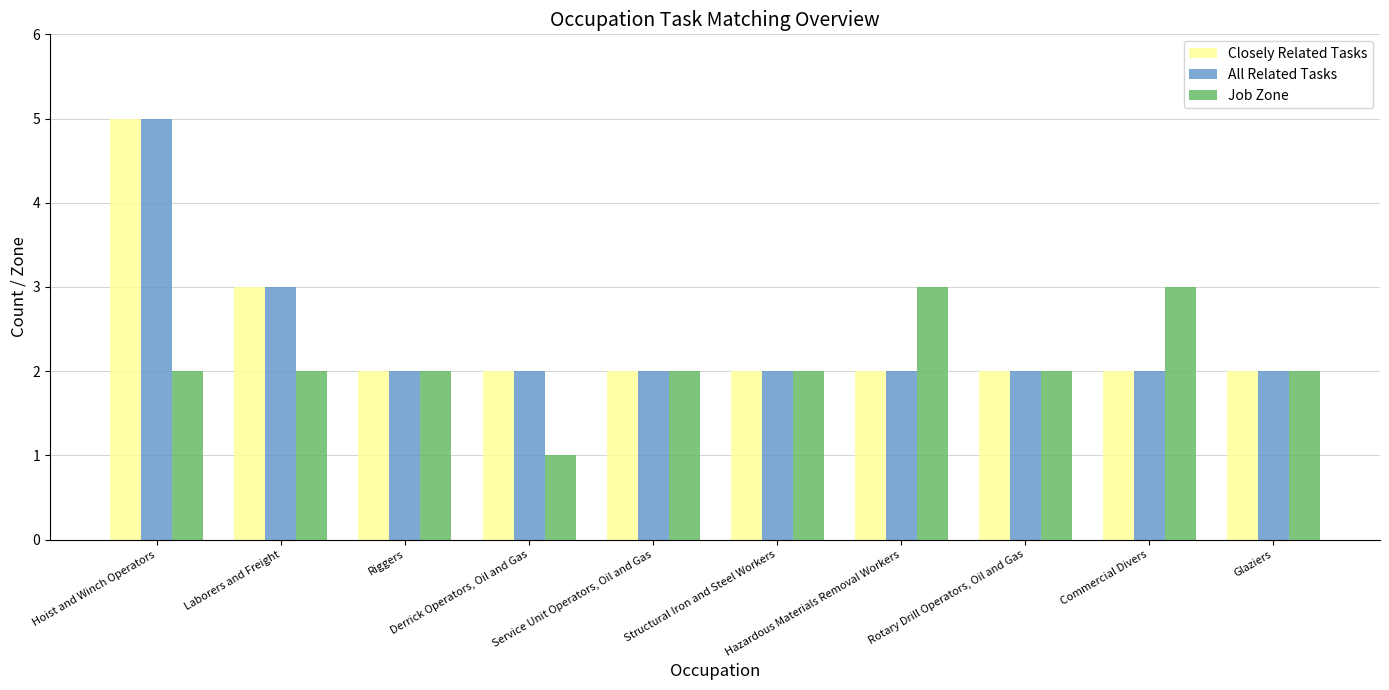

Reading left to right, what are all the values shown in this chart?

Closely Related Tasks: Hoist and Winch Operators=5	Laborers and Freight=3	Riggers=2	Derrick Operators, Oil and Gas=2	Service Unit Operators, Oil and Gas=2	Structural Iron and Steel Workers=2	Hazardous Materials Removal Workers=2	Rotary Drill Operators, Oil and Gas=2	Commercial Divers=2	Glaziers=2
All Related Tasks: Hoist and Winch Operators=5	Laborers and Freight=3	Riggers=2	Derrick Operators, Oil and Gas=2	Service Unit Operators, Oil and Gas=2	Structural Iron and Steel Workers=2	Hazardous Materials Removal Workers=2	Rotary Drill Operators, Oil and Gas=2	Commercial Divers=2	Glaziers=2
Job Zone: Hoist and Winch Operators=2	Laborers and Freight=2	Riggers=2	Derrick Operators, Oil and Gas=1	Service Unit Operators, Oil and Gas=2	Structural Iron and Steel Workers=2	Hazardous Materials Removal Workers=3	Rotary Drill Operators, Oil and Gas=2	Commercial Divers=3	Glaziers=2